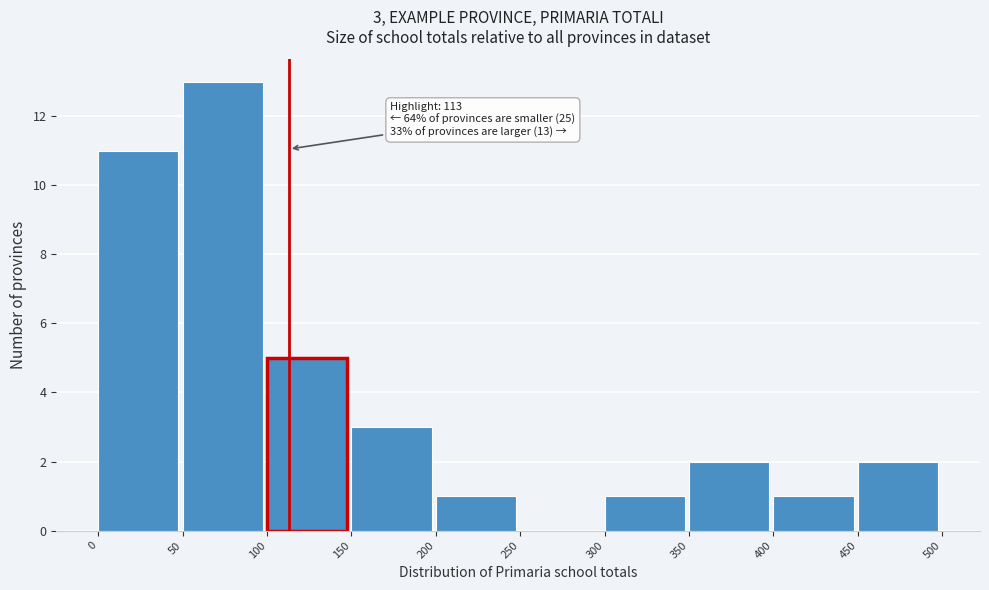

Which range on the x-axis has the tallest bar?

50 to 100